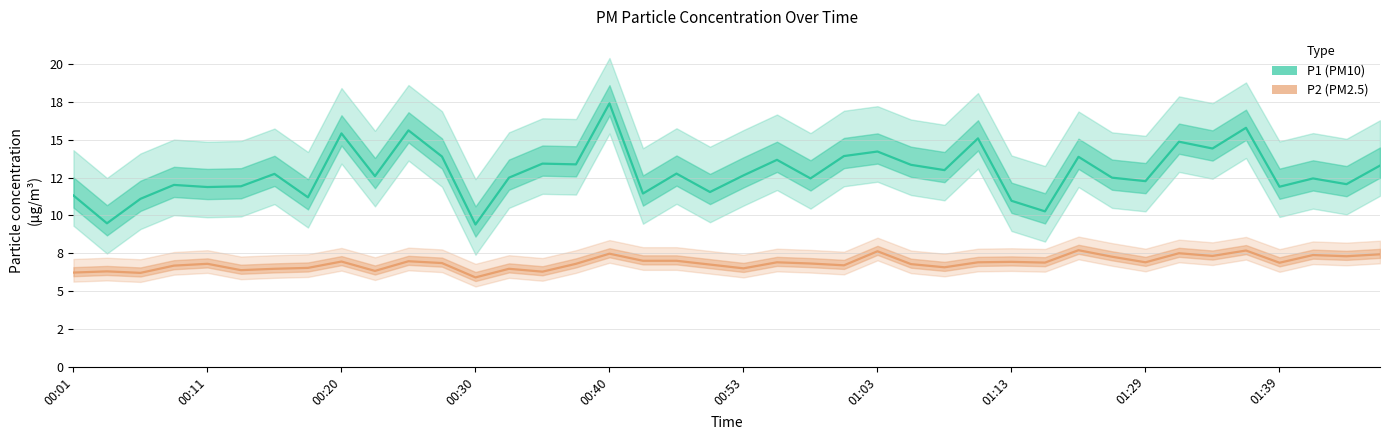

What are all the series names shown in the legend?

P1 (PM10), P2 (PM2.5)